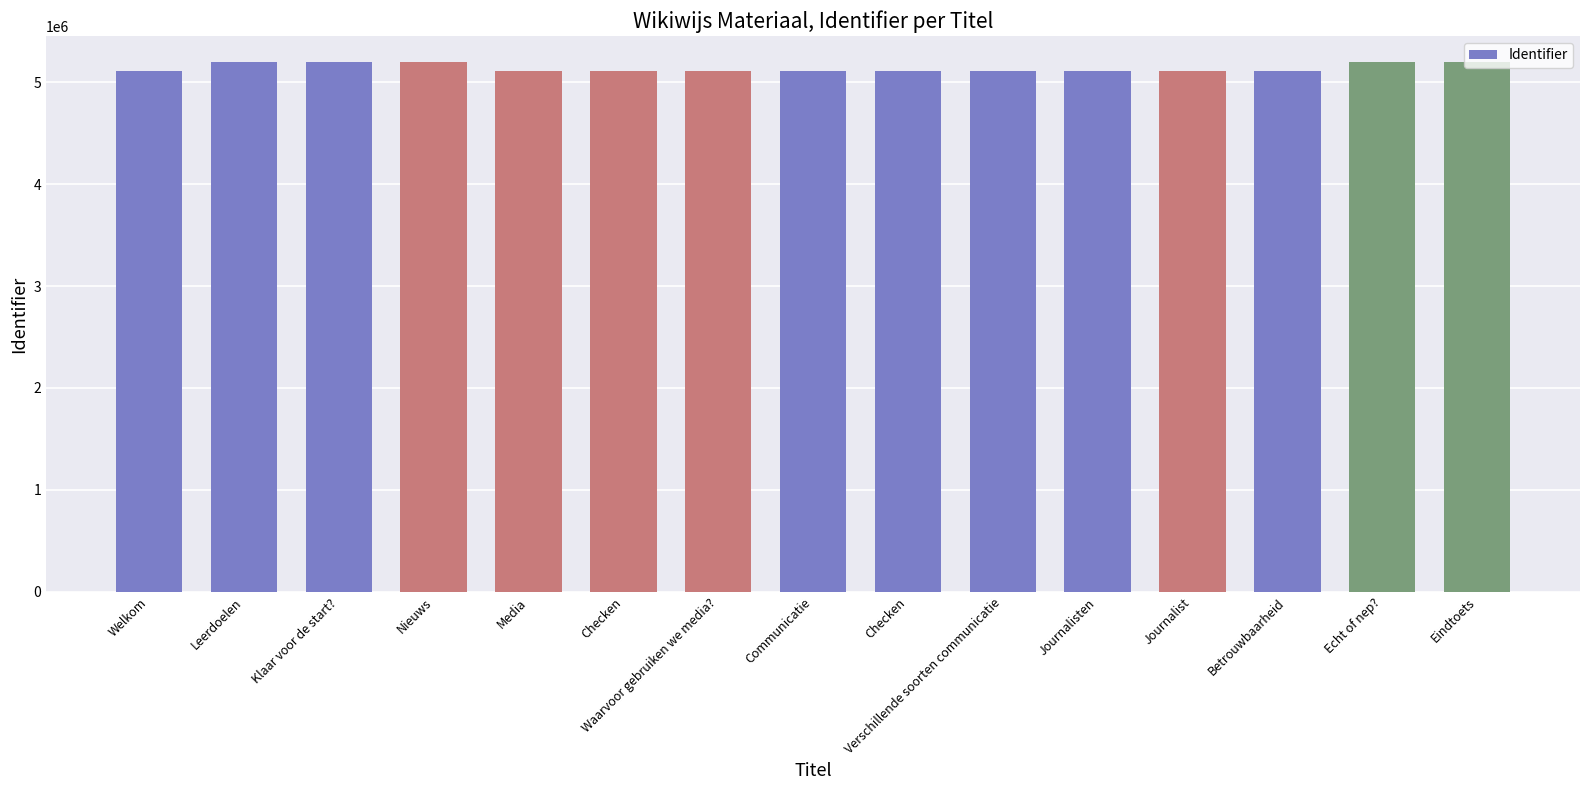

Which category has the lowest value across all series?

Welkom